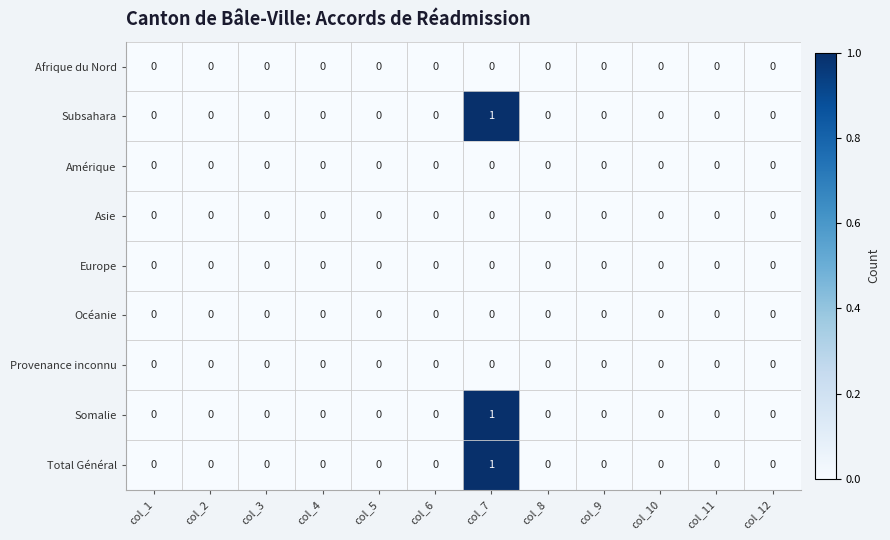

True or false: Océanie has a value of 0 at col_2.

True